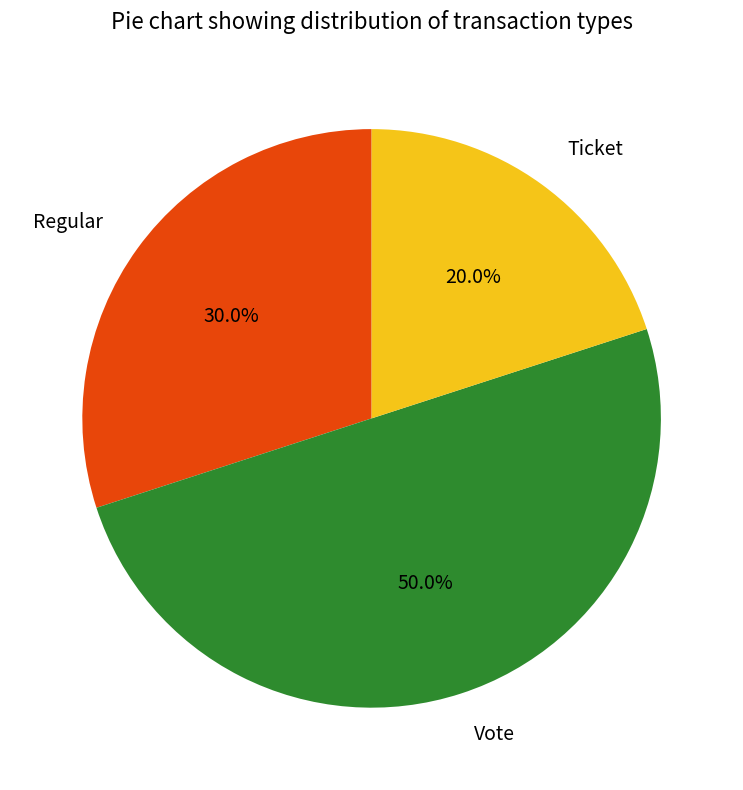

Does Regular represent more than half of the total?

No